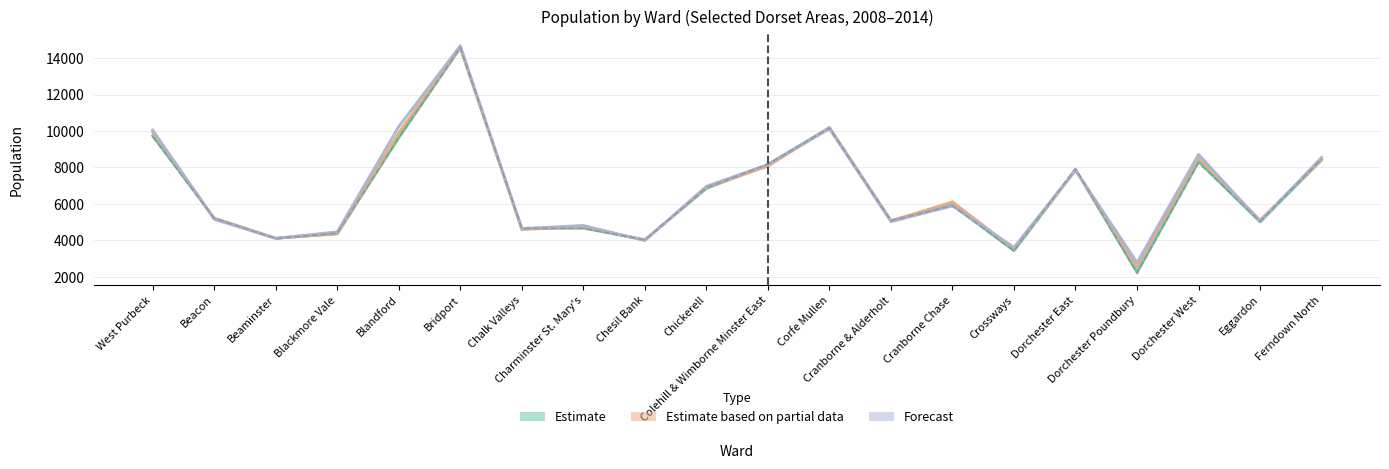

Between which two adjacent categories do Estimate based on partial data (mid) and Forecast (mid) first intersect?

West Purbeck and Beacon